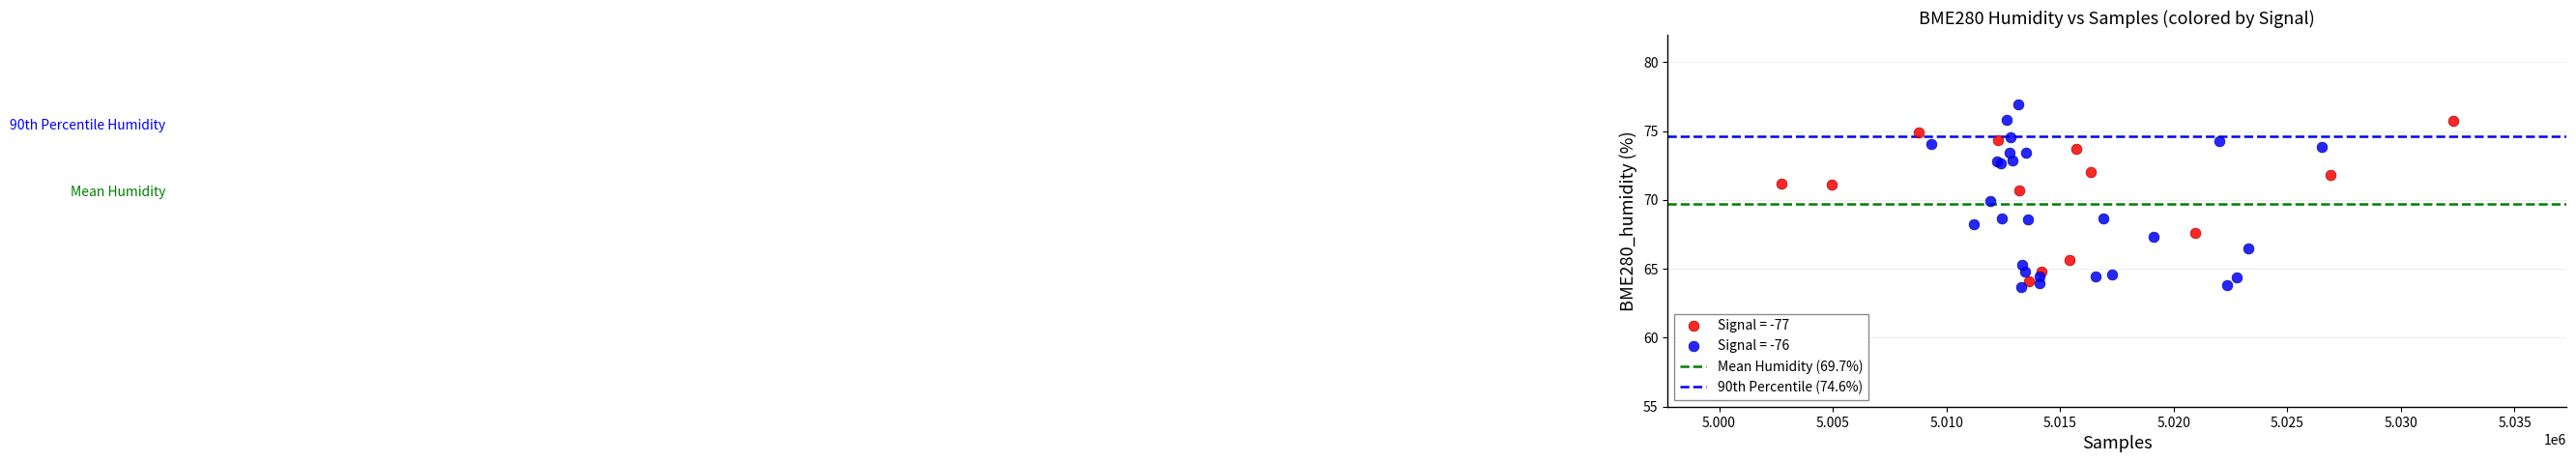

Which series has the widest spread of Y values?

Signal = -76